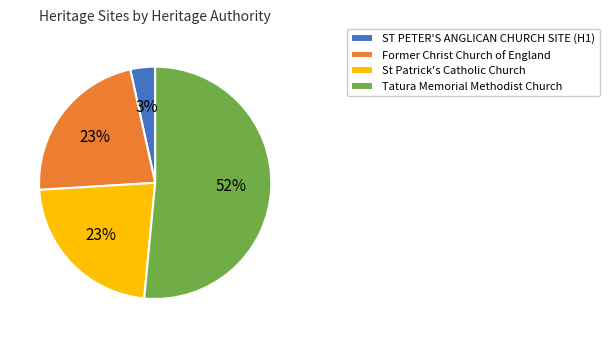

To the nearest percent, what percentage of the pie is ST PETER'S ANGLICAN CHURCH SITE (H1)?

3%